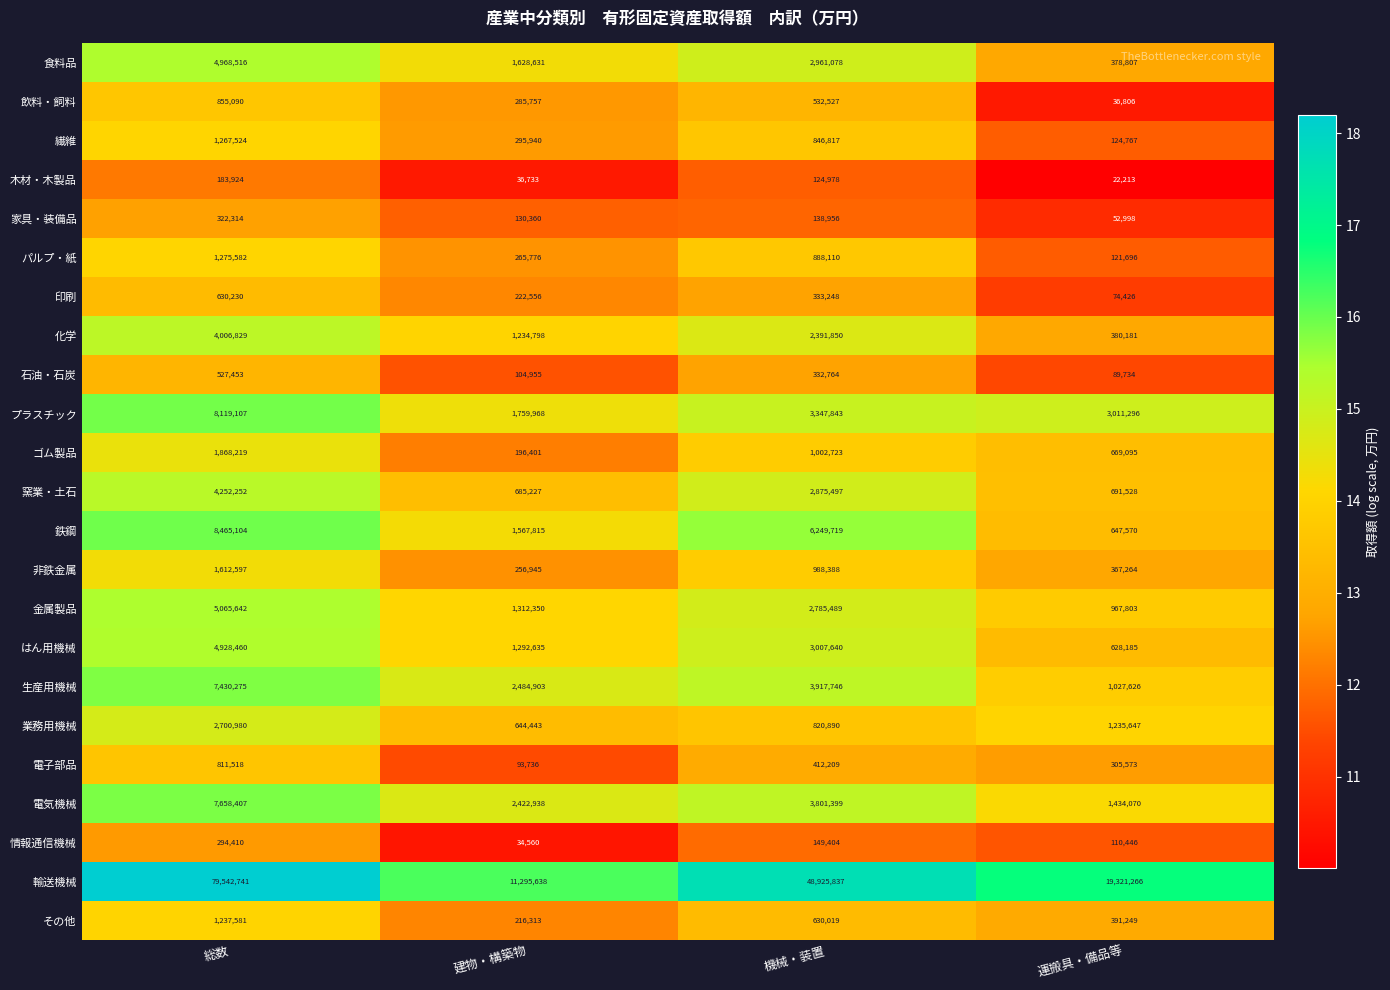

Where is 鉄鋼 nearest to the value 4556337?

機械・装置